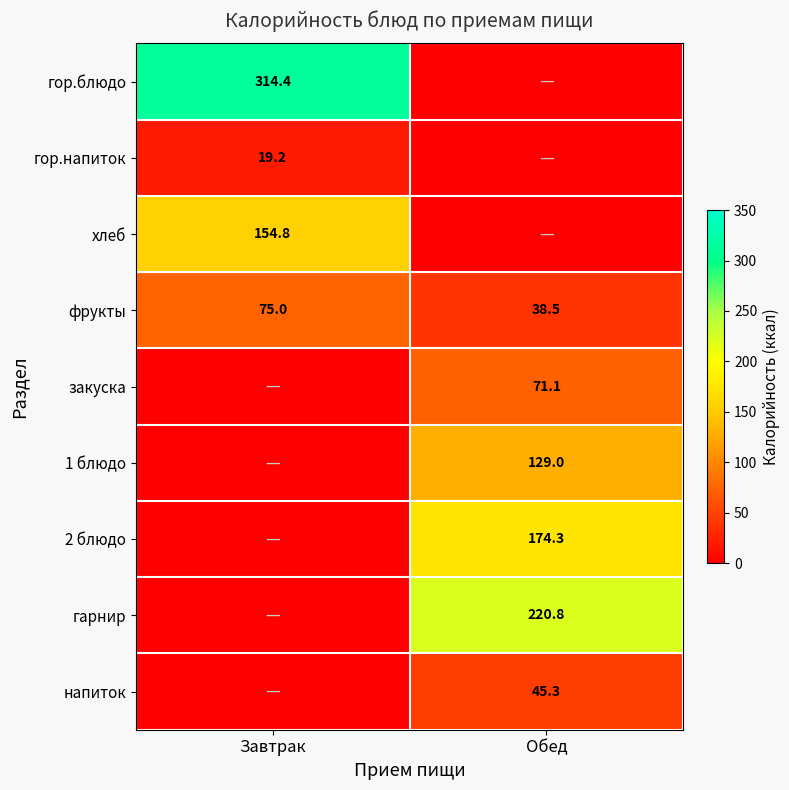

Is the value of напиток at Обед greater than the value of закуска at Обед?

No